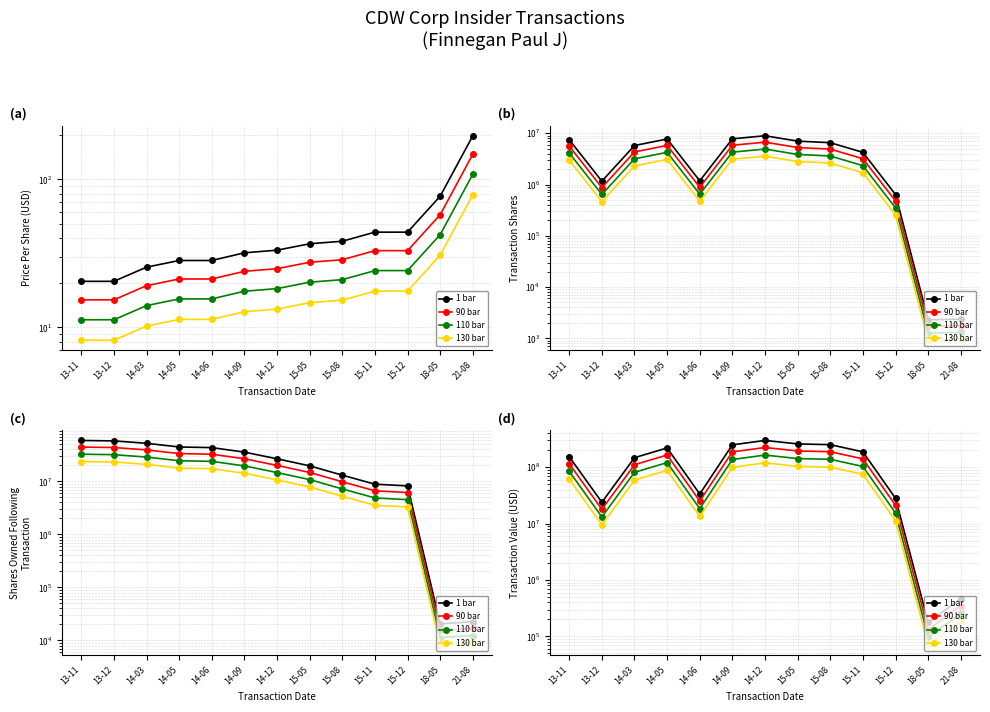

Between 13-11 and 14-09, which is larger?

14-09